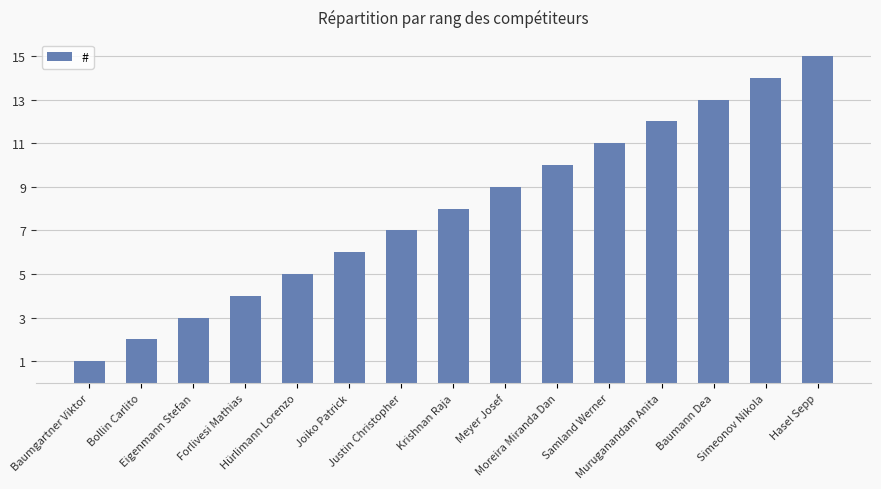

List the labels in order of value, smallest first.

Baumgartner Viktor, Bollin Carlito, Eigenmann Stefan, Forlivesi Mathias, Hürlimann Lorenzo, Joiko Patrick, Justin Christopher, Krishnan Raja, Meyer Josef, Moreira Miranda Dan, Samland Werner, Muruganandam Anita, Baumann Dea, Simeonov Nikola, Hasel Sepp